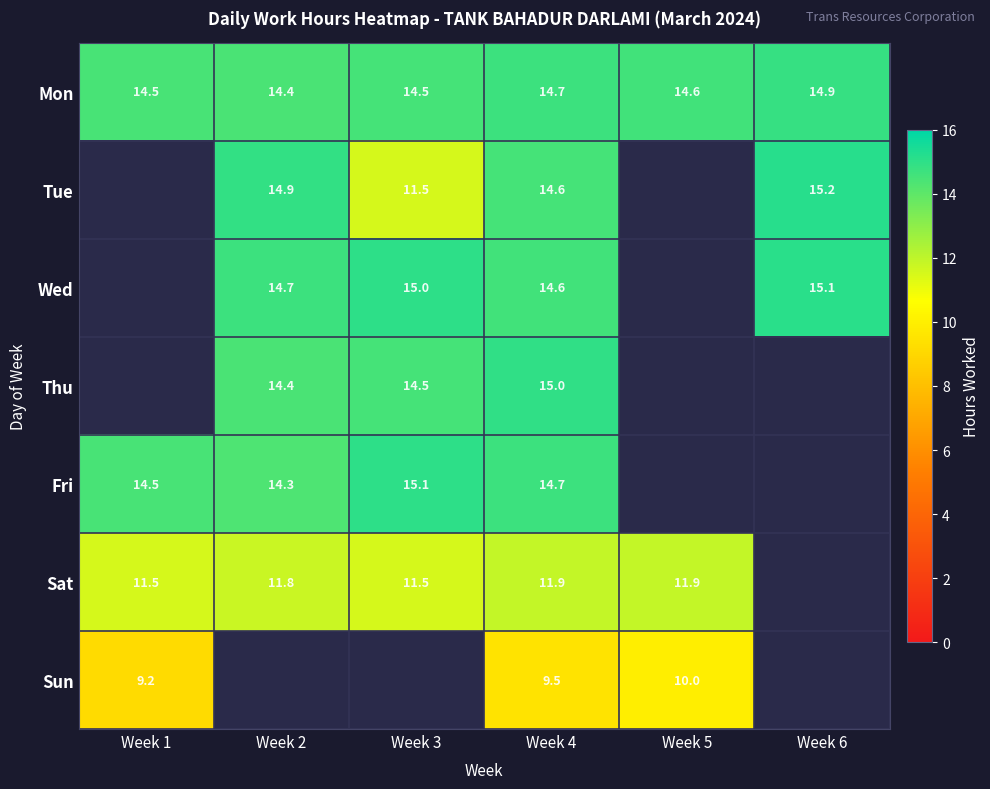

What is the difference between the maximum and minimum values in the Mon series?

0.5